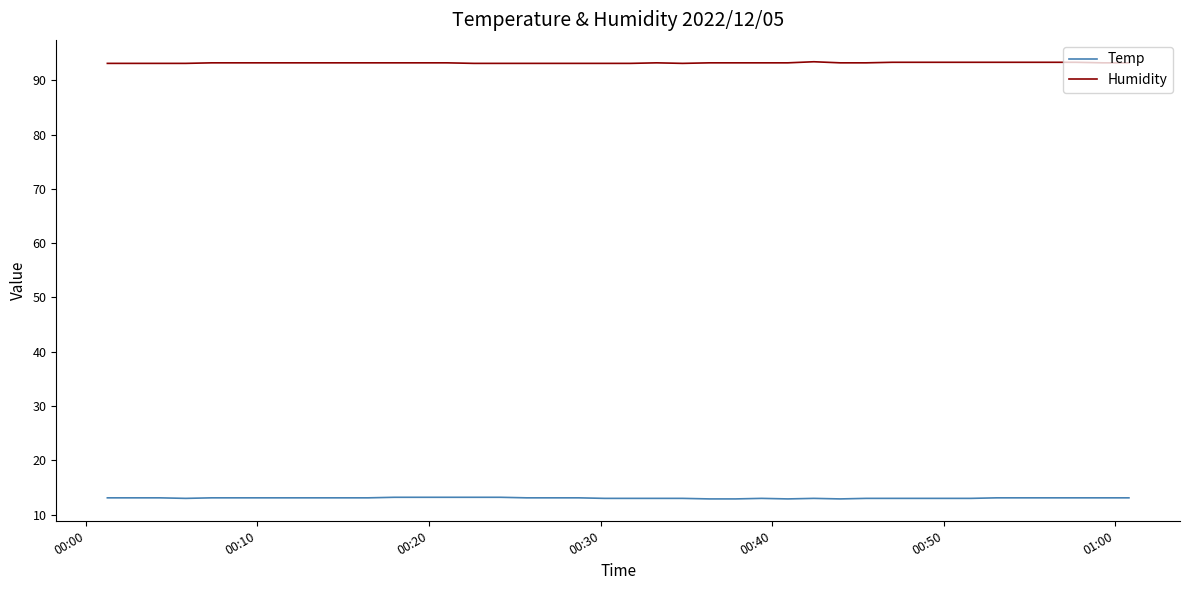

True or false: Temp and Humidity intersect in this chart.

False